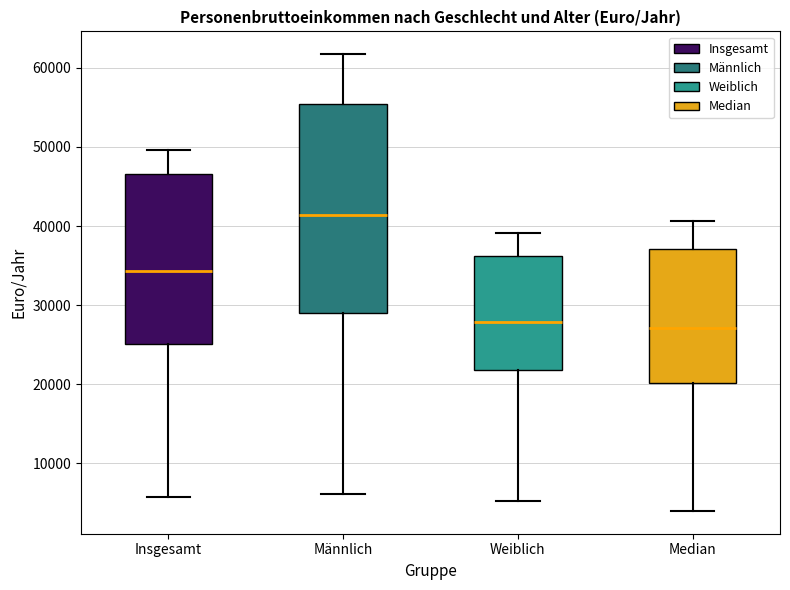

Which box has the highest median line?

Männlich